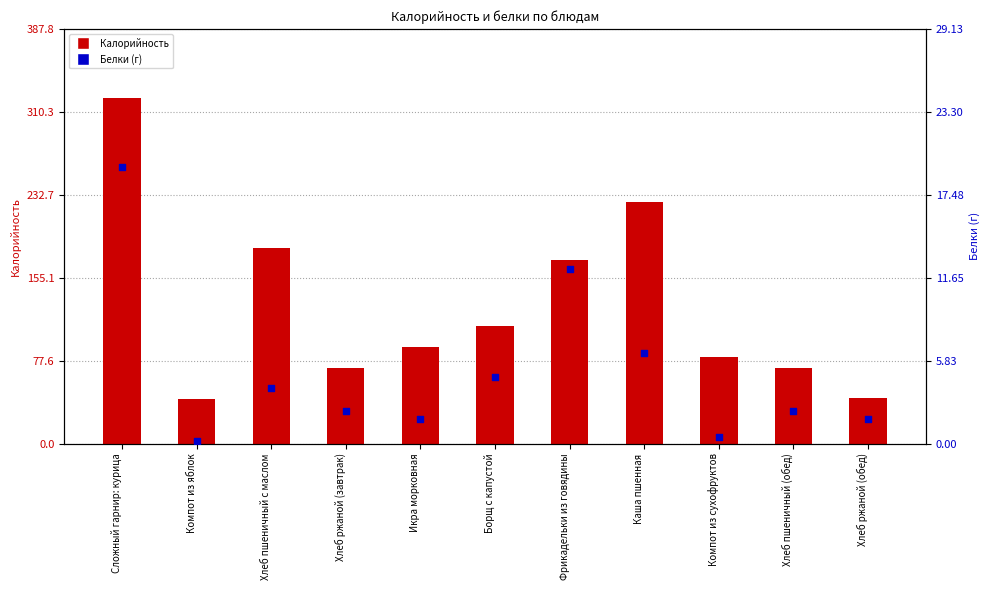

Which series has the largest Y range (max minus min)?

Калорийность